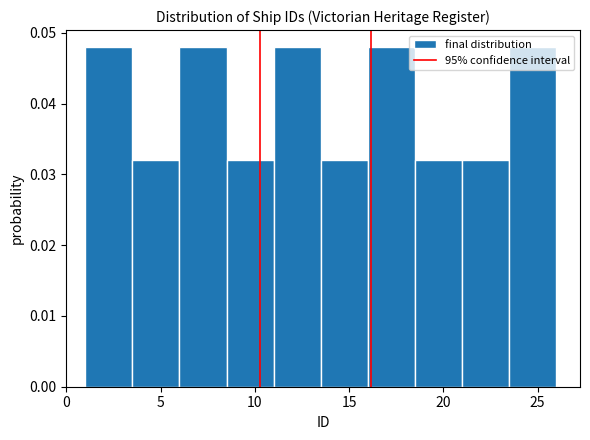

Reading left to right, list every bar in this chart as the range it spans on the x-axis followed by its height. The values are not printed on the chart, so give them approximately, as read against the axis.

1.0 to 3.5: 0.048
3.5 to 6.0: 0.032
6.0 to 8.5: 0.048
8.5 to 11.0: 0.032
11.0 to 13.5: 0.048
13.5 to 16.0: 0.032
16.0 to 18.5: 0.048
18.5 to 21.0: 0.032
21.0 to 23.5: 0.032
23.5 to 26.0: 0.048